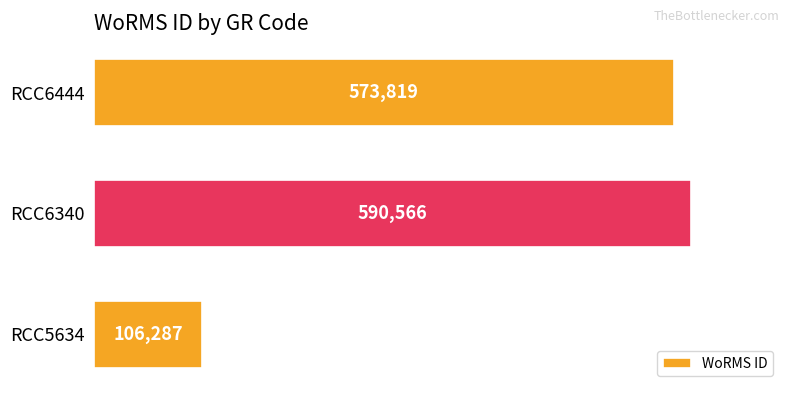

What is the sum of all values?

1270672